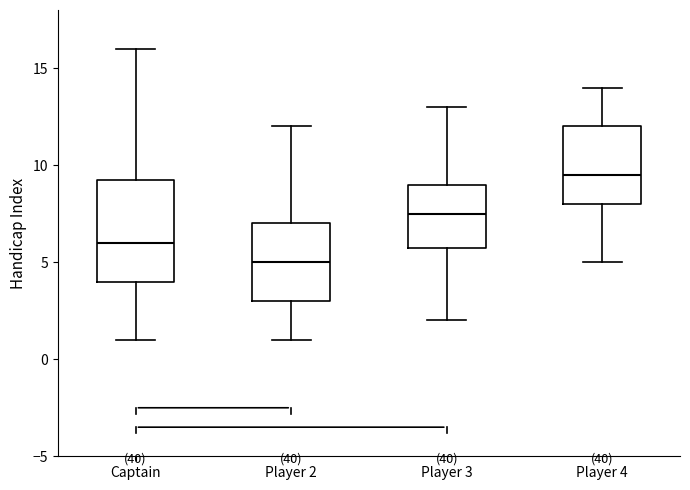

Which box is the tallest, from its lower edge to its upper edge?

Captain